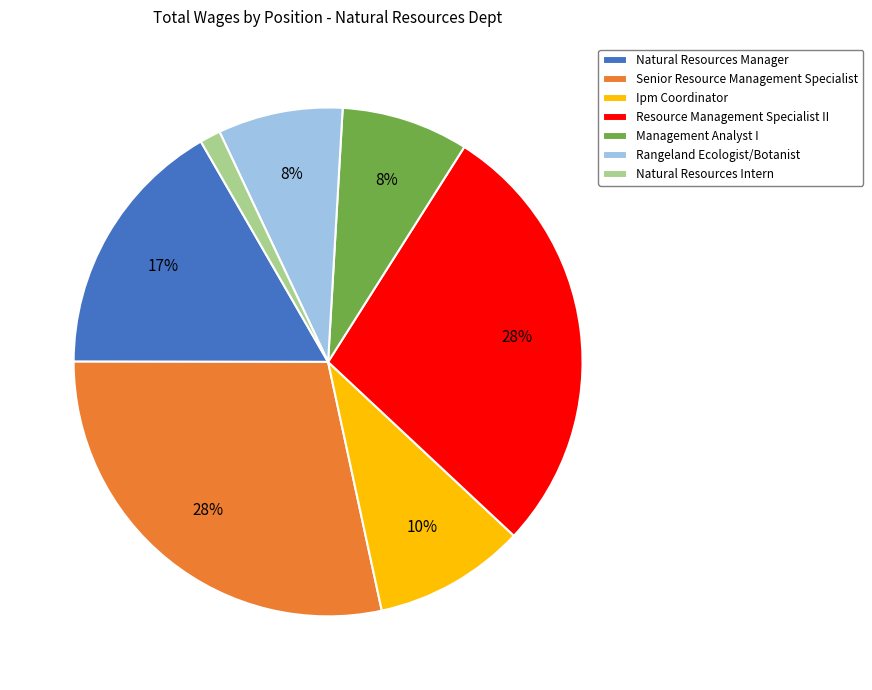

Which slice is the smallest?

Natural Resources Intern